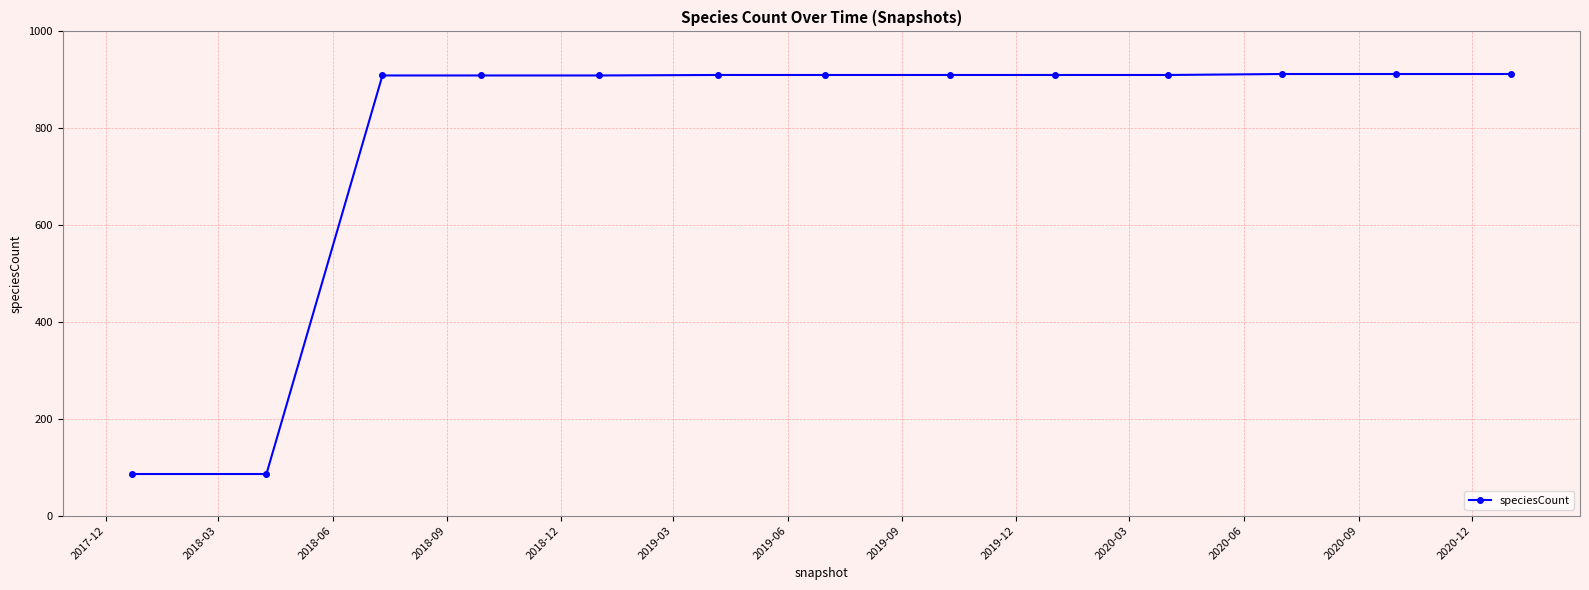

What is the minimum value shown in the chart?

86